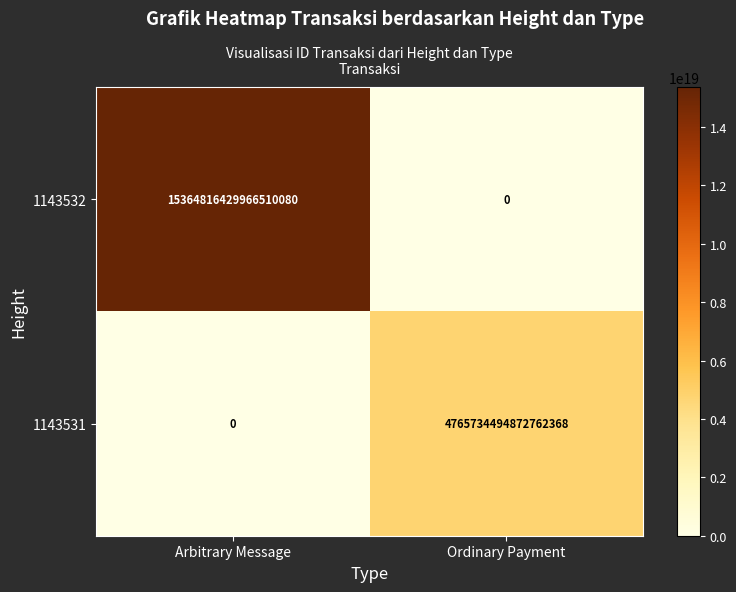

At which category does the chart reach its peak across all series?

Arbitrary Message